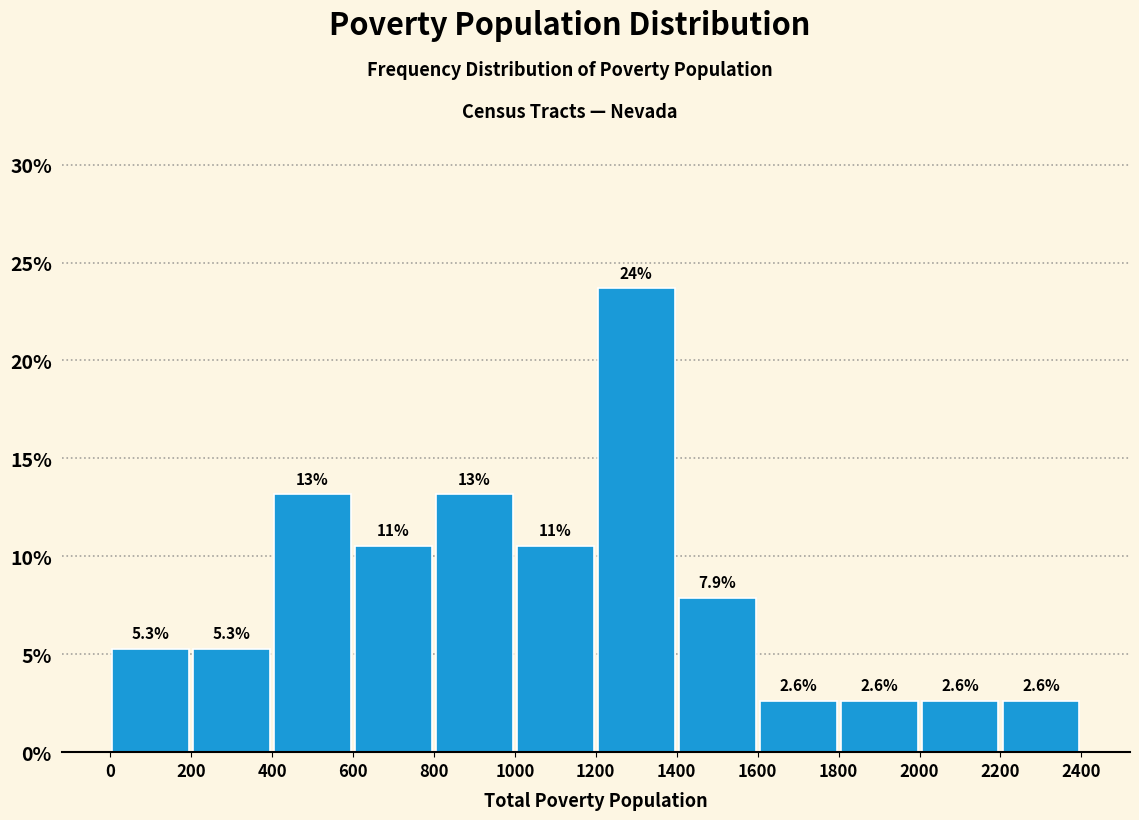

Over which range of the x-axis is the bar tallest?

1200 to 1400